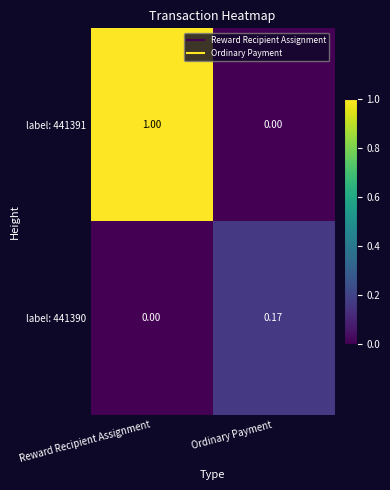

At Reward Recipient Assignment, list the series in order from largest to smallest.

label: 441391, label: 441390